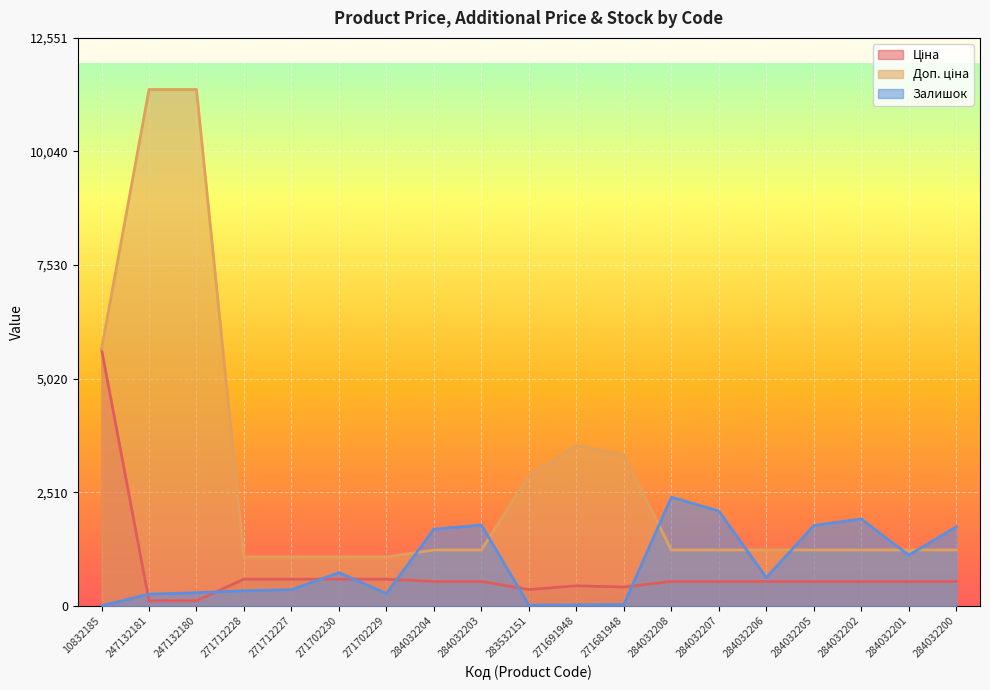

List the series in order of their peak value, lowest first.

Залишок, Ціна, Доп. ціна